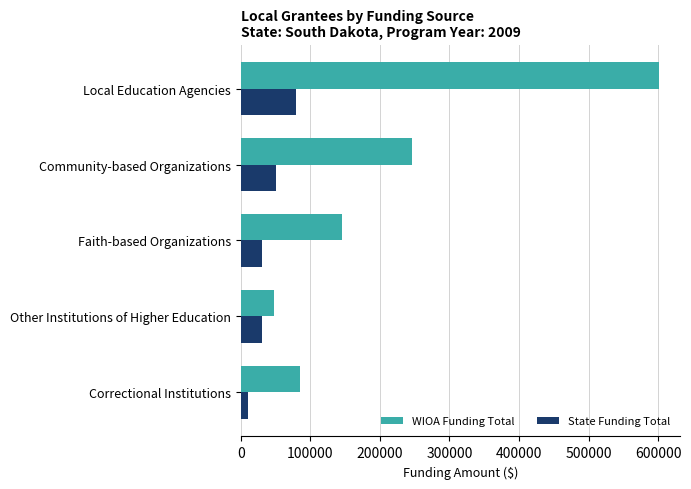

Which series has the largest total across all categories?

WIOA Funding Total